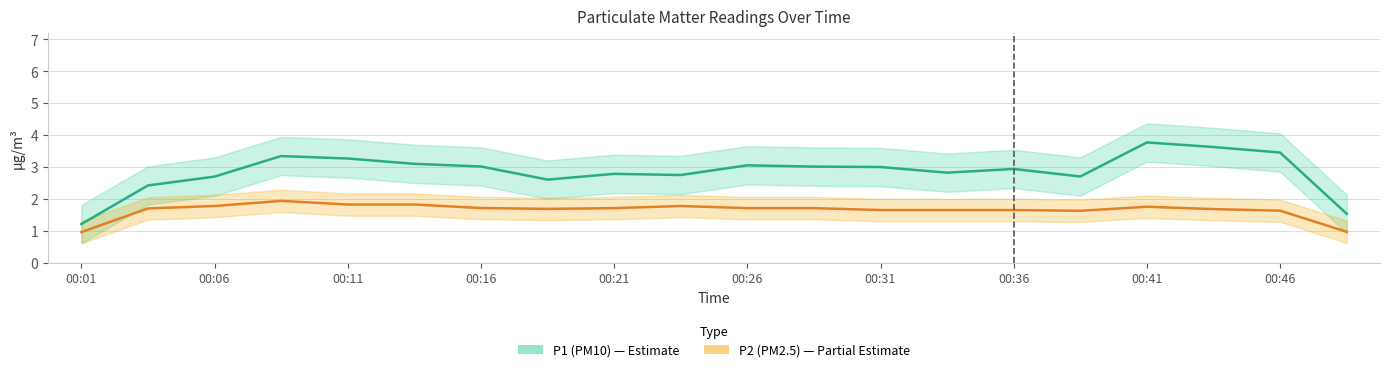

What is the greatest value displayed?

3.8